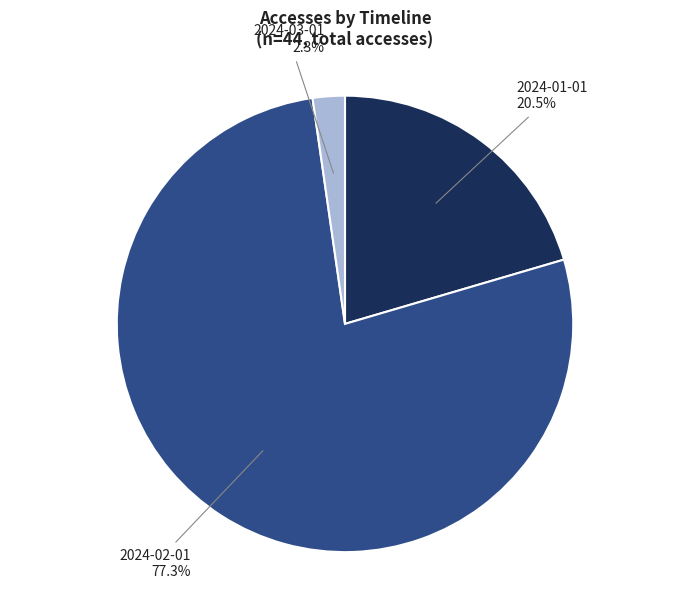

How many segments does this pie chart have?

3